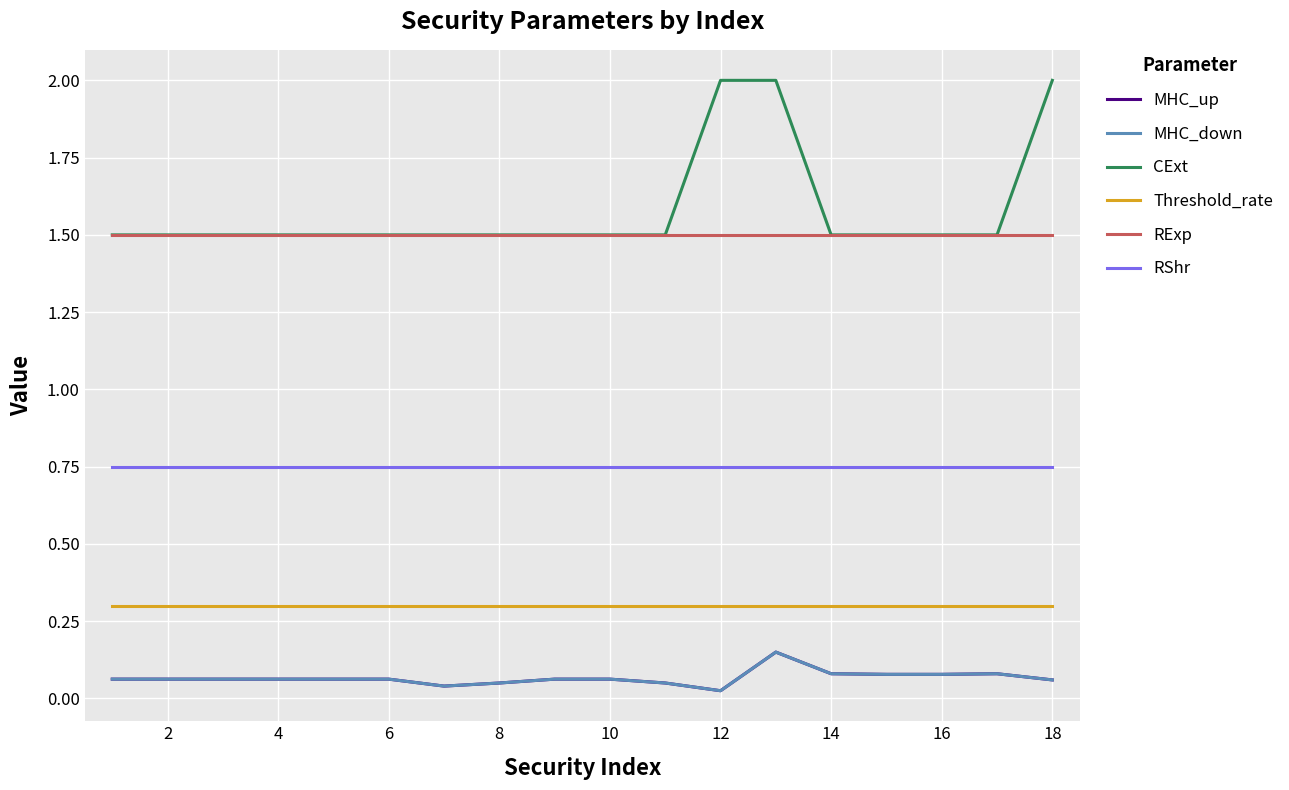

Does the chart have visible grid lines?

Yes